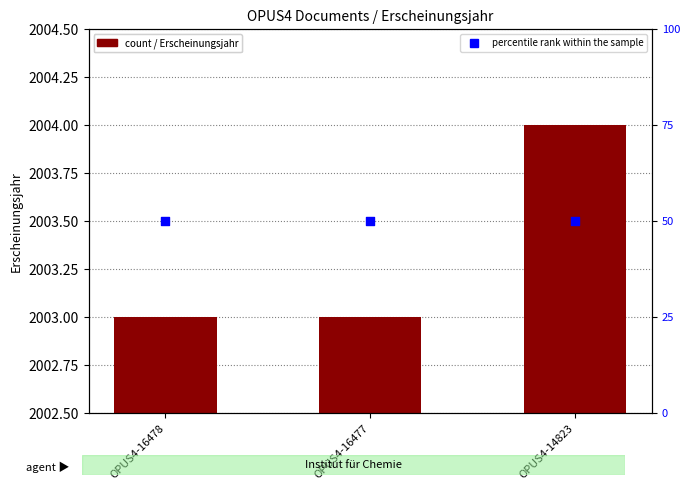

What is the total value across all series at OPUS4-16478?

2053